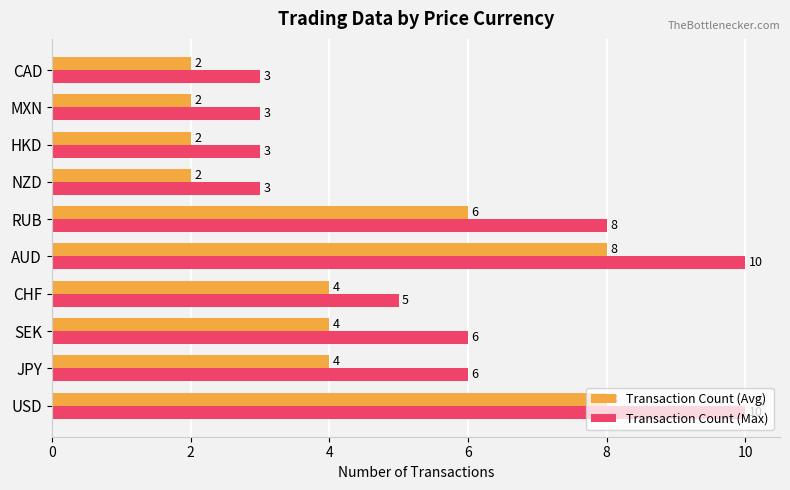

At how many categories does at least one series exceed 4?

6